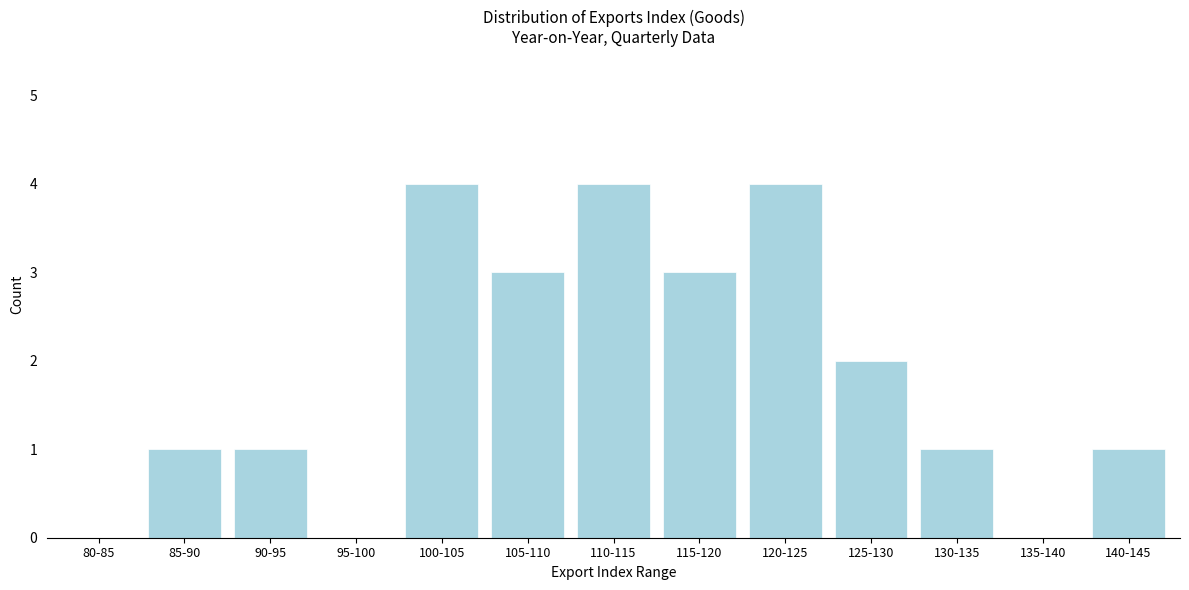

Reading right to left, list all the values displayed in this chart.

140-145=1	135-140=0	130-135=1	125-130=2	120-125=4	115-120=3	110-115=4	105-110=3	100-105=4	95-100=0	90-95=1	85-90=1	80-85=0